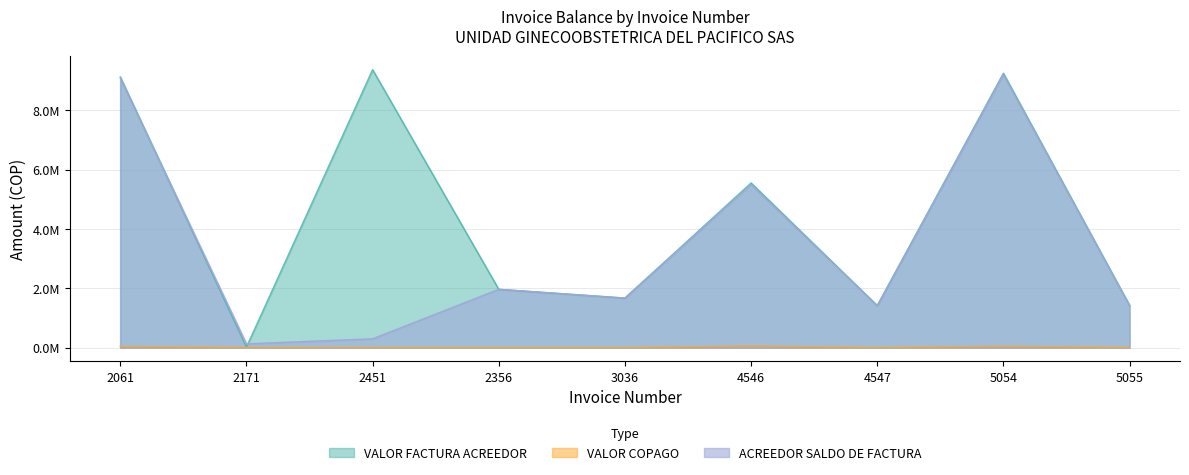

How many lines are shown in the chart?

3